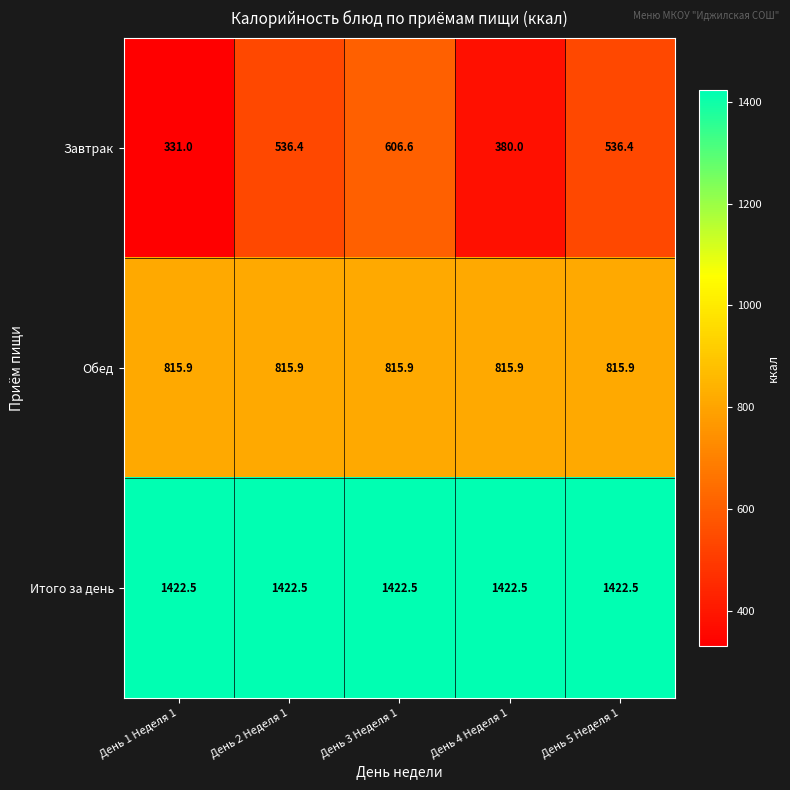

Between День 4 Неделя 1 and День 5 Неделя 1, which series saw the biggest shift?

Завтрак